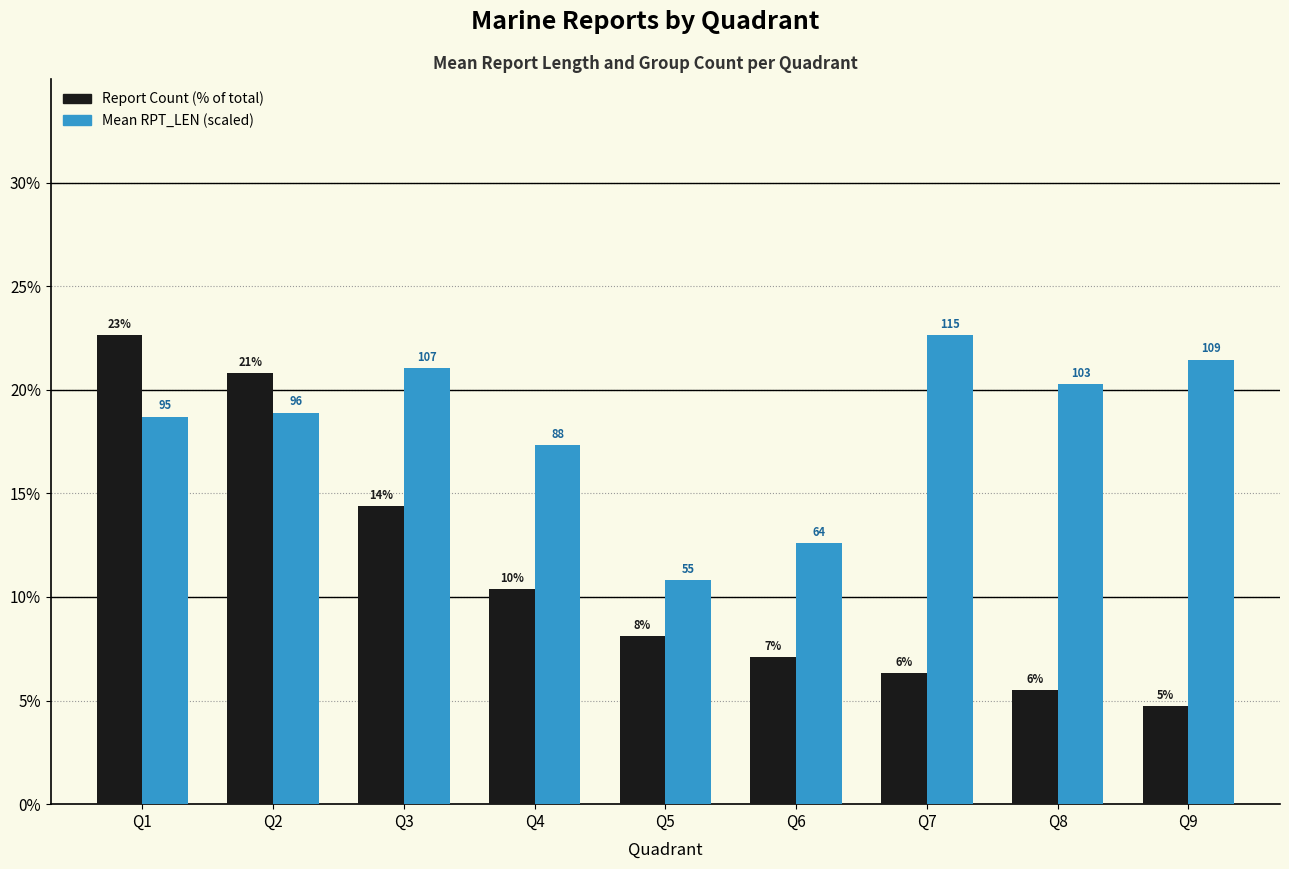

Which series has the largest total across all categories?

Mean RPT_LEN (scaled)